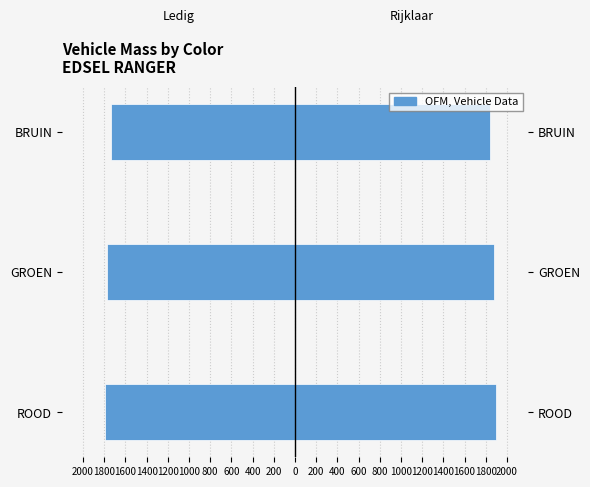

What is the maximum value shown in the chart?

1897.5